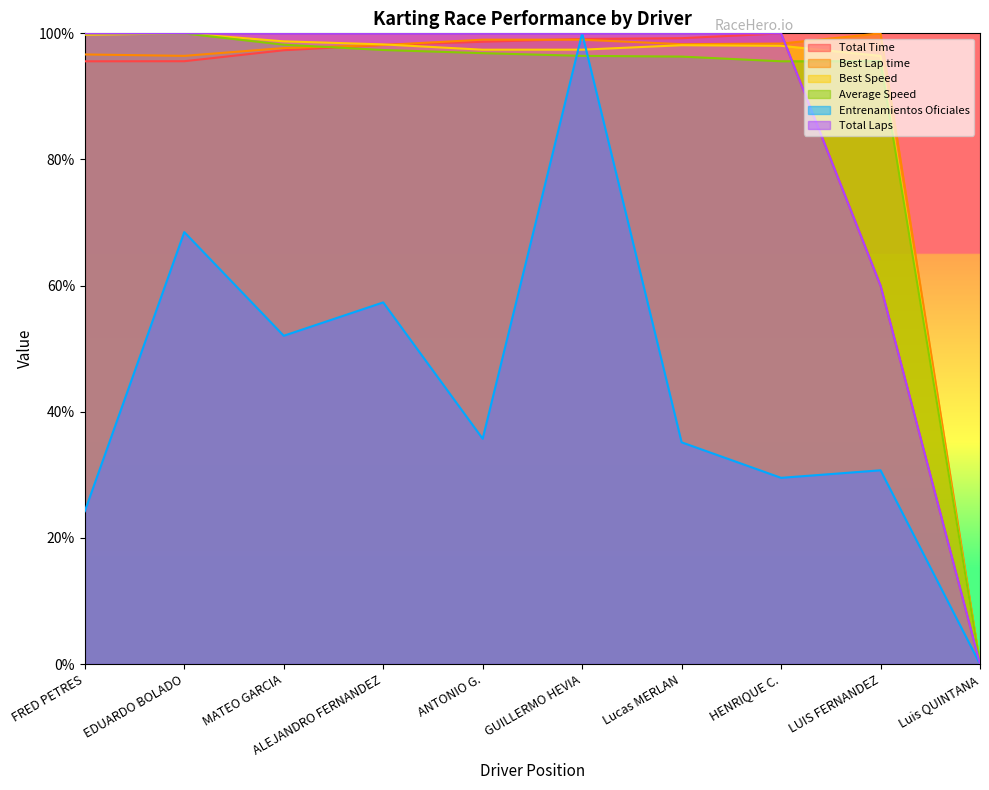

What is the highest value of the Total Time series?

100.0